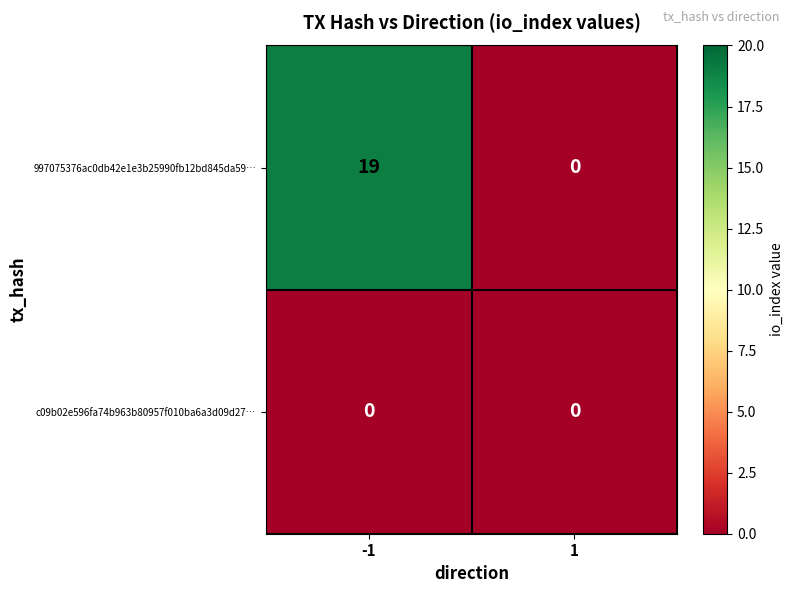

Rank the series by their average value, from highest to lowest.

997075376ac0db42e1e3b25990fb12bd845da59…, c09b02e596fa74b963b80957f010ba6a3d09d27…